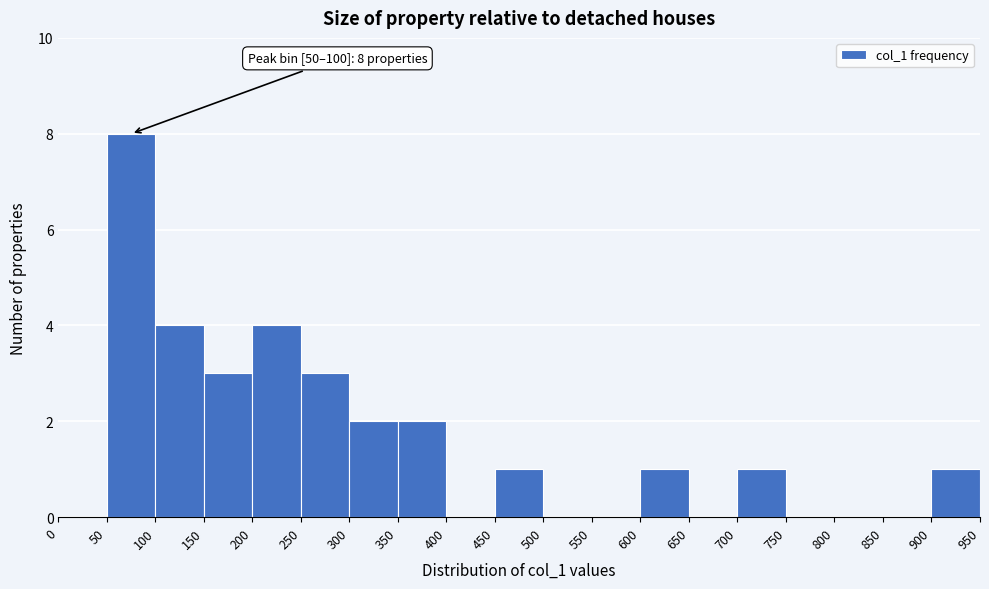

Which range on the x-axis has the tallest bar?

50 to 100